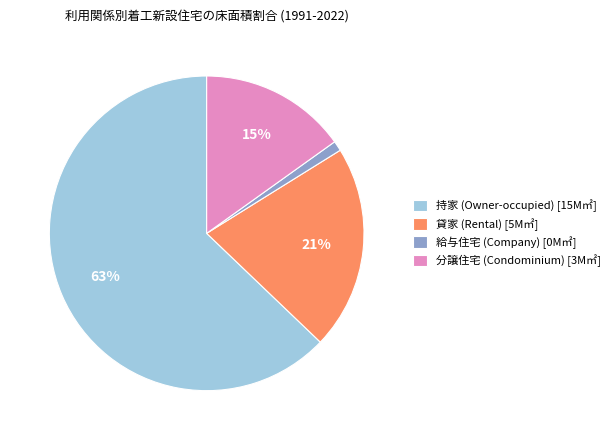

To the nearest percent, what portion does 持家 (Owner-occupied) [15M㎡] represent?

63%